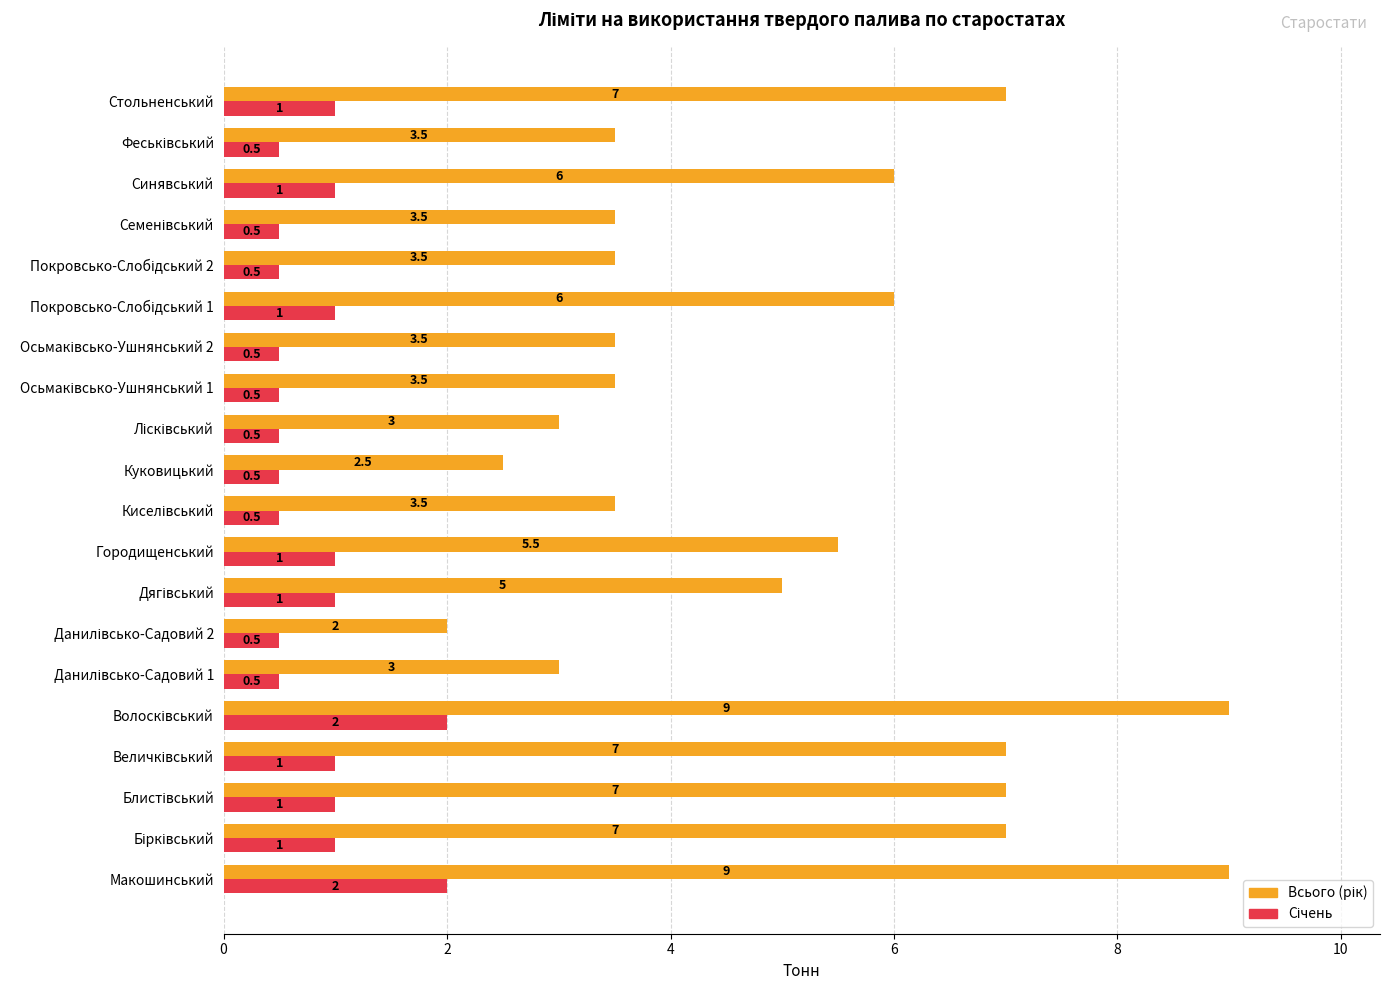

What is the total value across all series at Синявський?

7.0